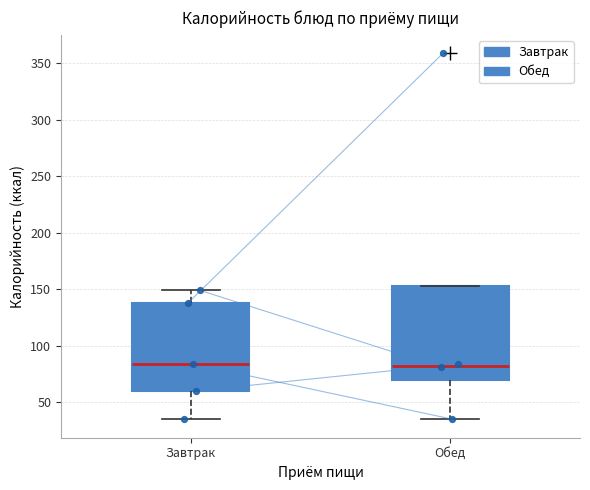

Where does the lower whisker of the box for Обед end on the y-axis? The values are not printed on the chart, so give them approximately, as read against the axis.

35